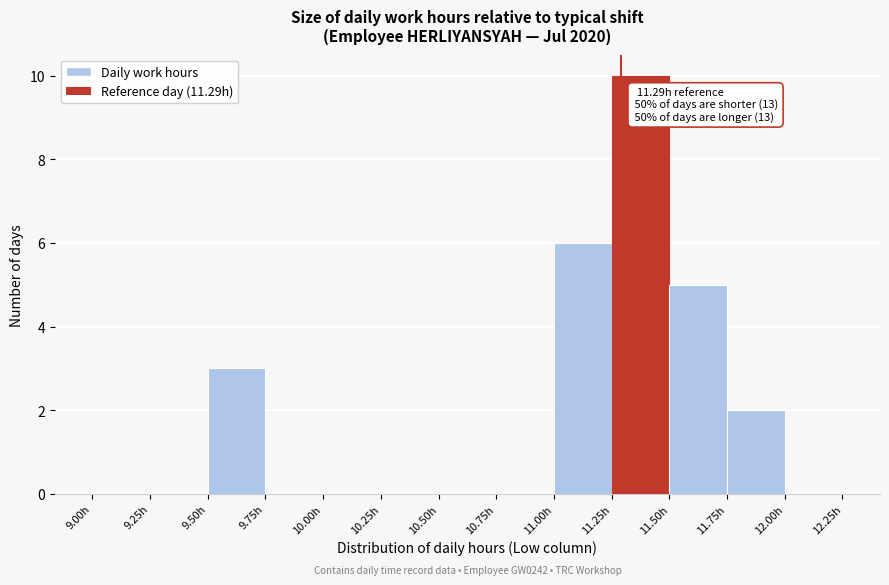

Over which range of the x-axis is the bar tallest?

11.25 to 11.50